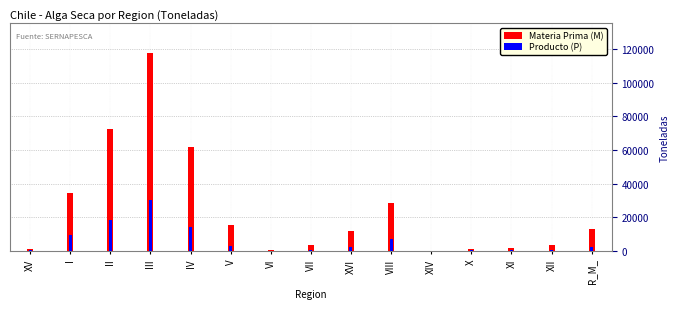

Reading right to left, transcribe all the data shown in this chart.

Materia Prima (M): 13105	3470	1575	1348	23	28630	11803	3587	347	15505	61809	117572	72185	34641	1053
Producto (P): 2318	643	329	409	67	7110	2329	655	170	2818	14254	30284	18307	9201	271